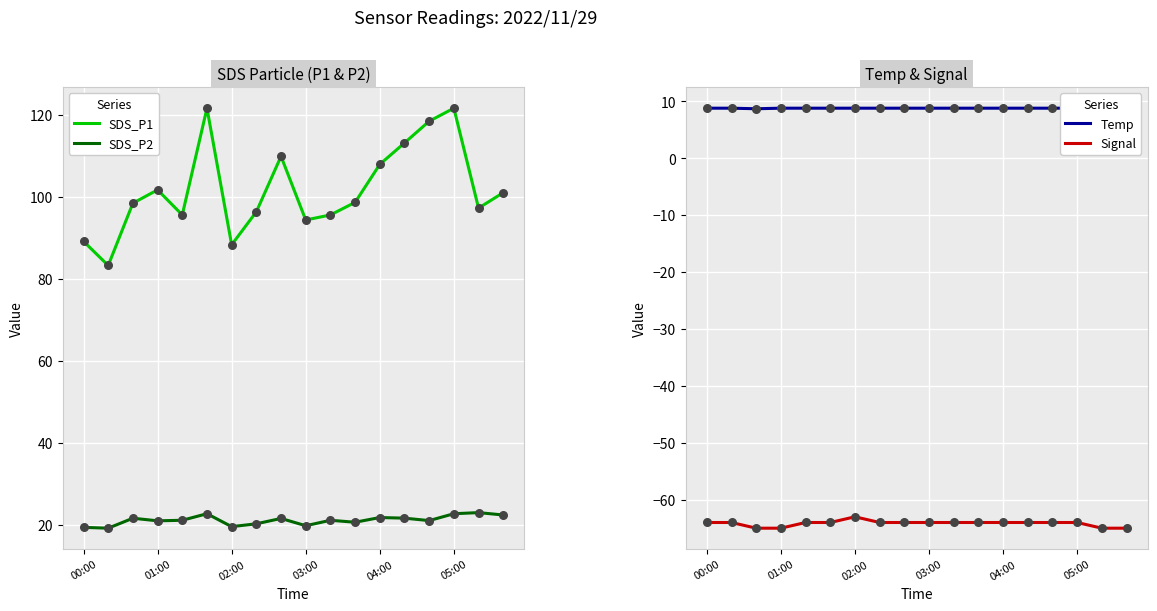

Is the value of SDS_P2 at 7 greater than the value of Temp at 13?

Yes